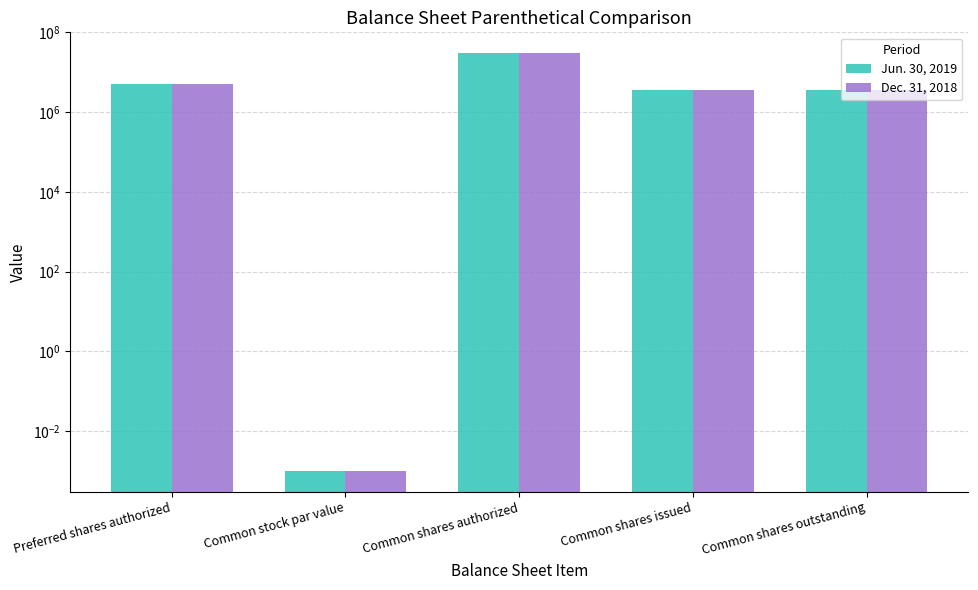

What is the label of the 3rd bar from the left?

Common shares authorized